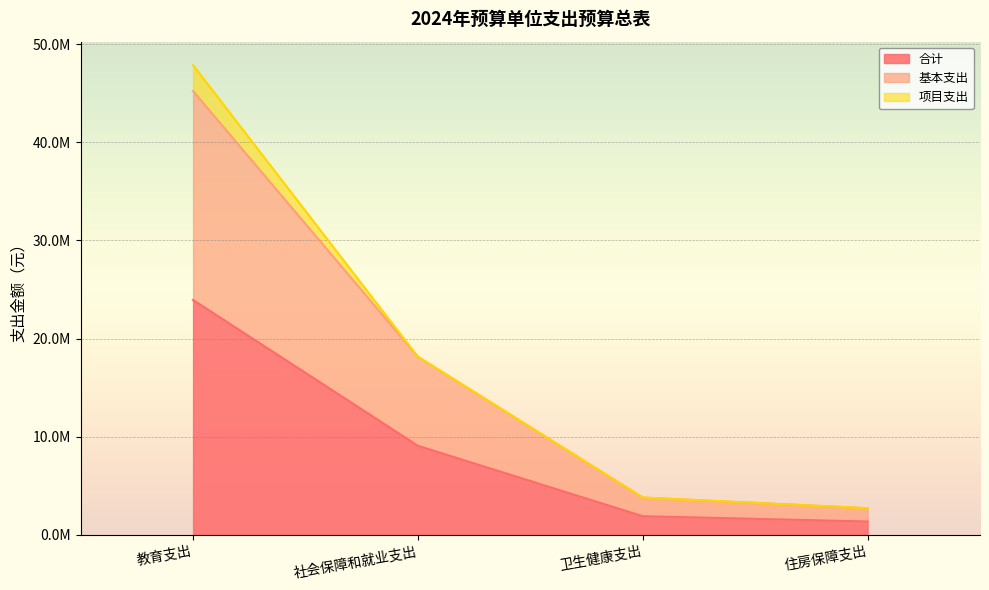

Is it true that 合计 equals 1904842.0 at 住房保障支出?

False